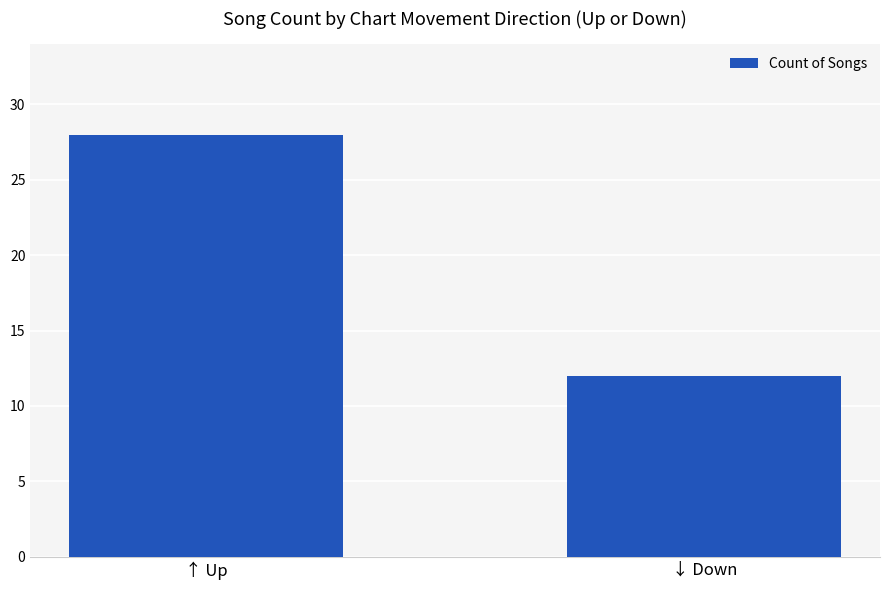

Reading left to right, transcribe all the data shown in this chart.

28	12